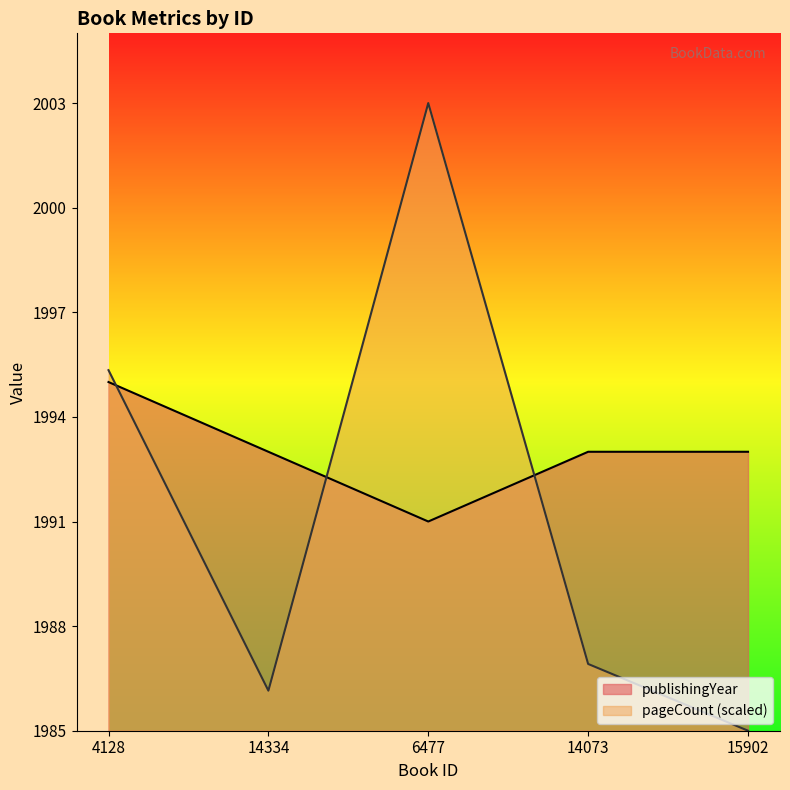

What is the label of the 3rd point from the left?

6477